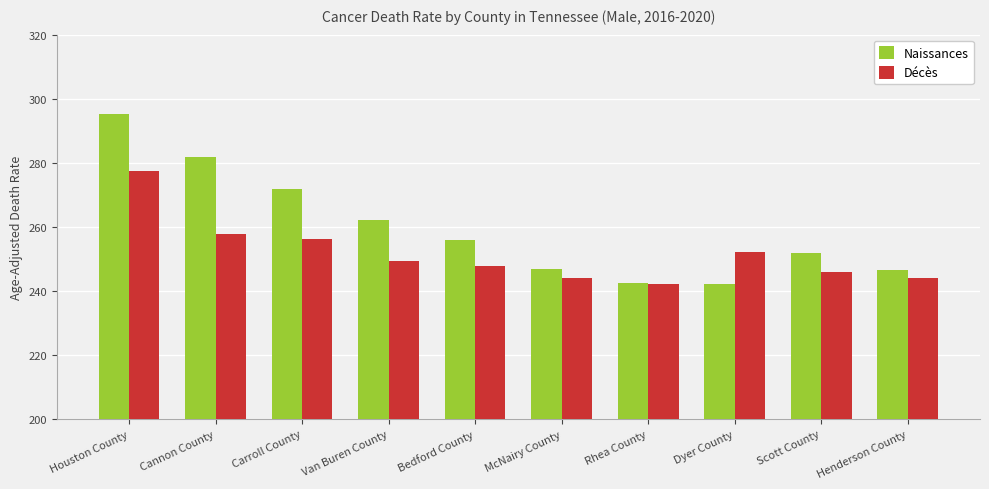

Is it true that Naissances equals 251.9 at Scott County?

True